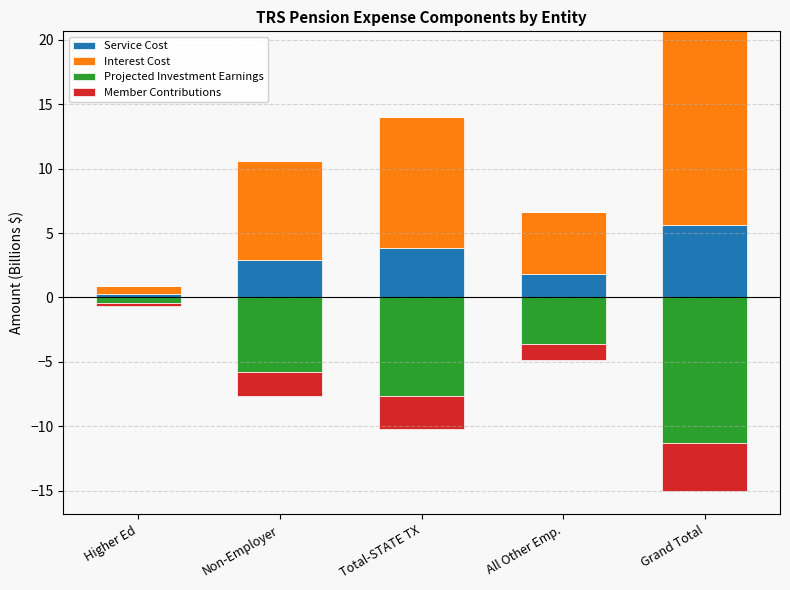

Which category has the lowest value across all series?

Higher Ed